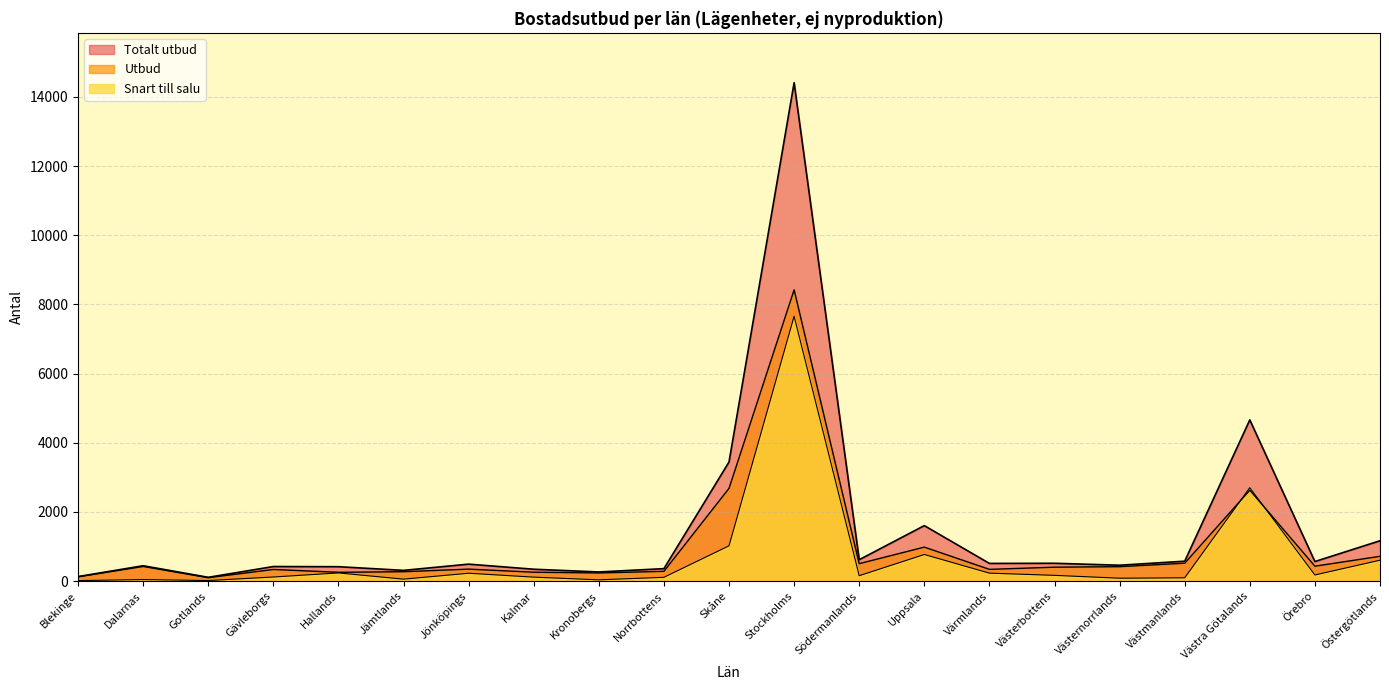

List the labels in order of Utbud value, largest first.

Stockholms, Skåne, Västra Götalands, Uppsala, Östergötlands, Västmanlands, Södermanlands, Örebro, Dalarnas, Västernorrlands, Västerbottens, Jönköpings, Värmlands, Gävleborgs, Norrbottens, Jämtlands, Kalmar, Hallands, Kronobergs, Blekinge, Gotlands